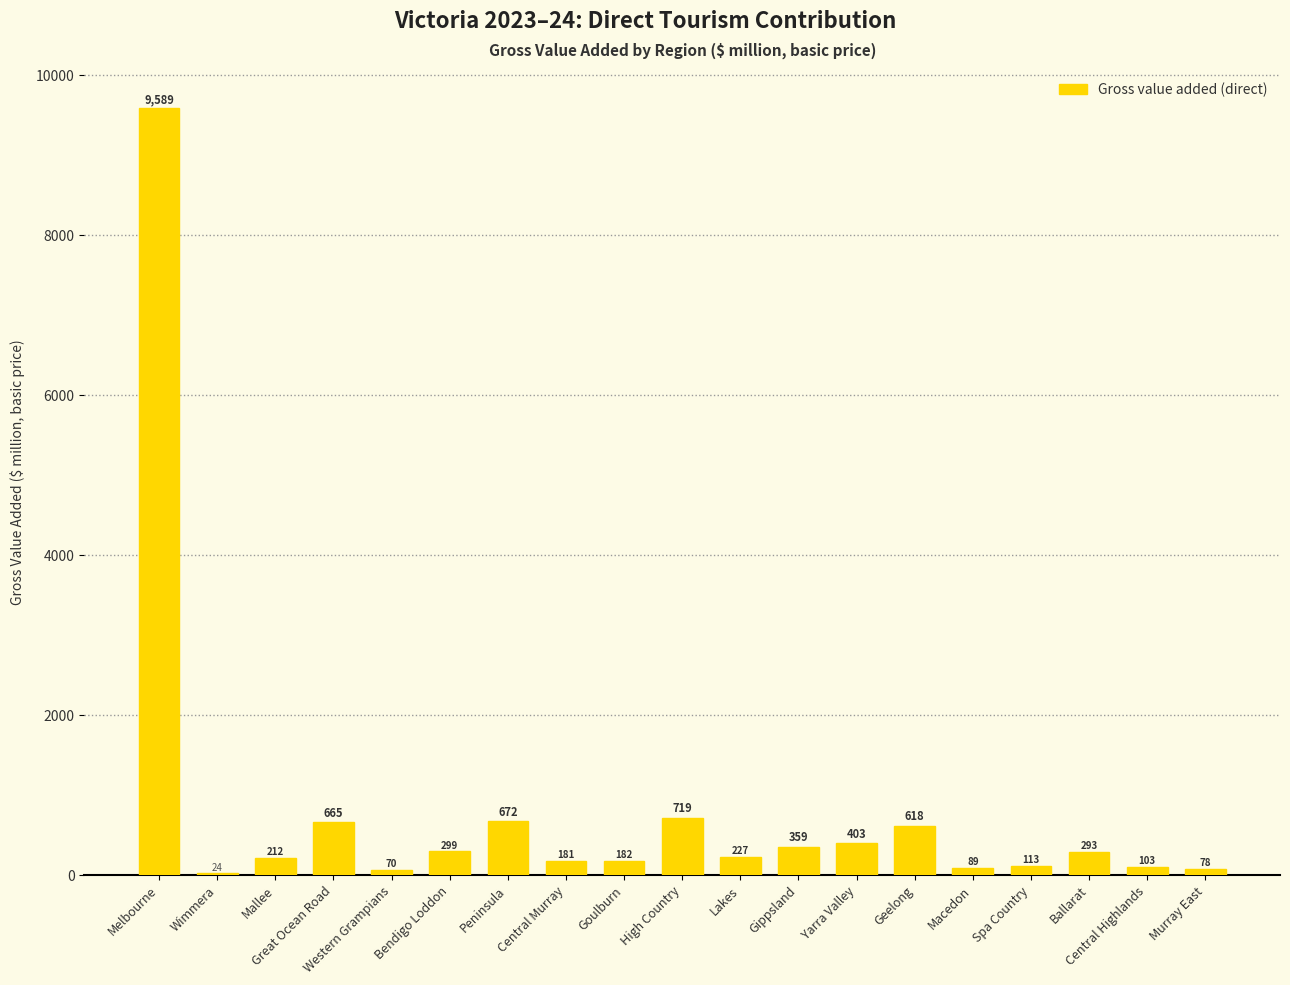

The value at High Country is 351.0. True or false?

False